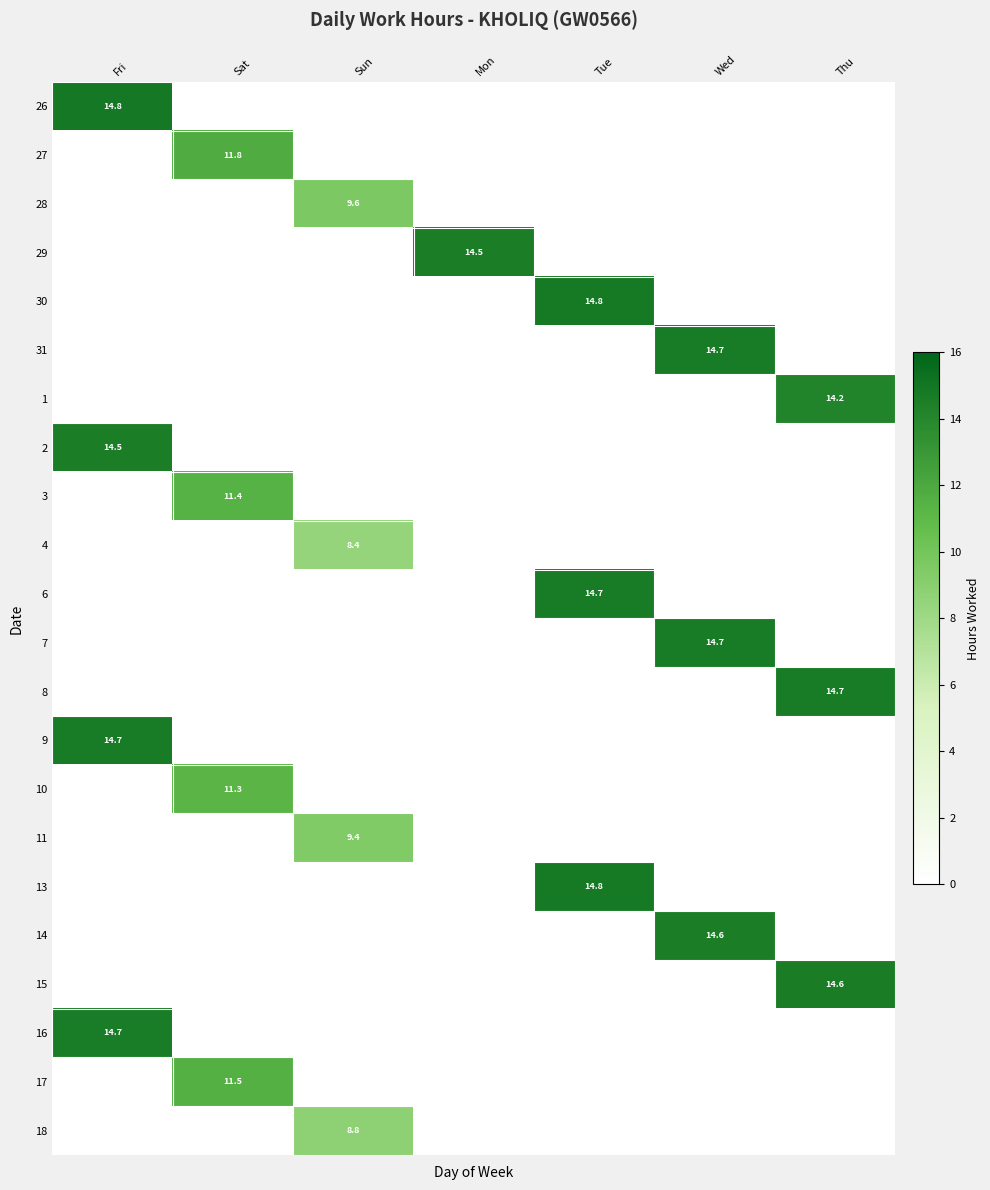

Is it true that 28 equals 9.6 at Sun?

True